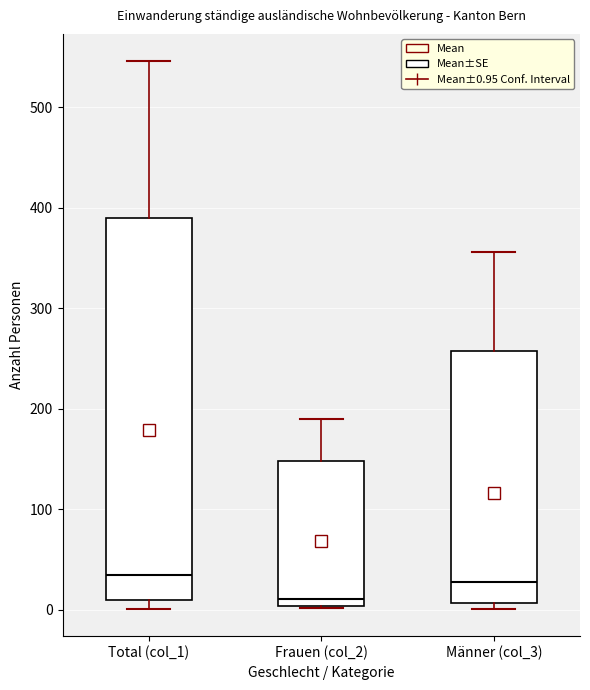

Reading left to right, read every box against the y-axis: the position of its median line, the range the box covers, and the ends of its whiskers. The values are not printed on the chart, so give them approximately, as read against the axis.

Total (col_1): median 40, box 10 to 390, whiskers 0 to 550
Frauen (col_2): median 10, box 0 to 150, whiskers 0 to 190
Männer (col_3): median 30, box 10 to 260, whiskers 0 to 360